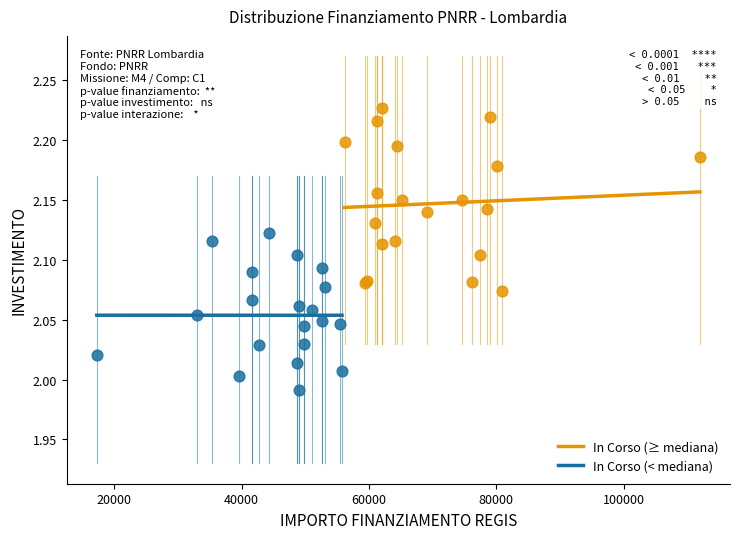

Which series contains the highest Y value?

In Corso (≥ mediana)